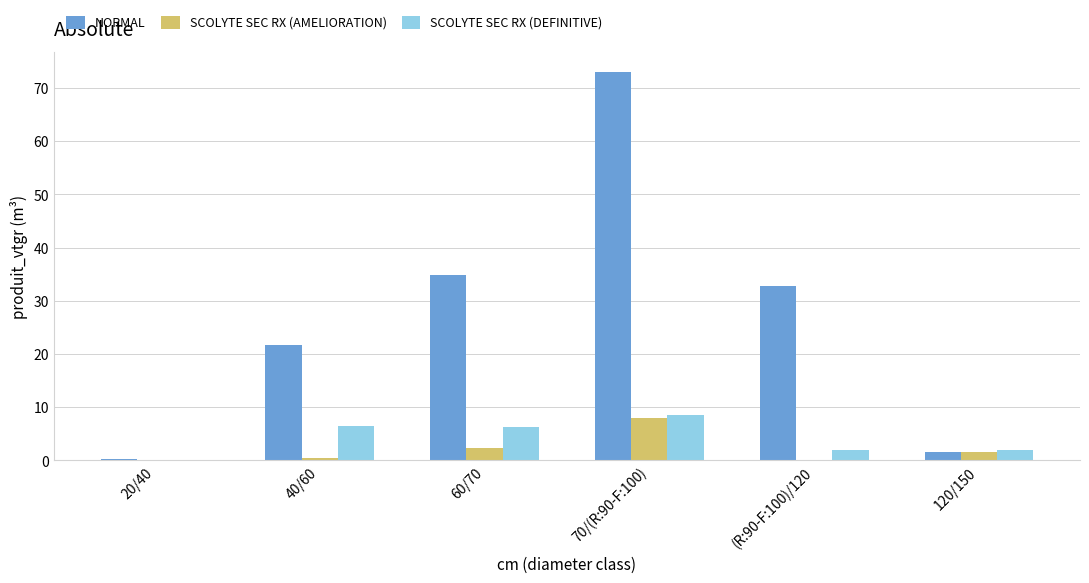

True or false: NORMAL has a value of 46.0 at 70/(R:90-F:100).

False